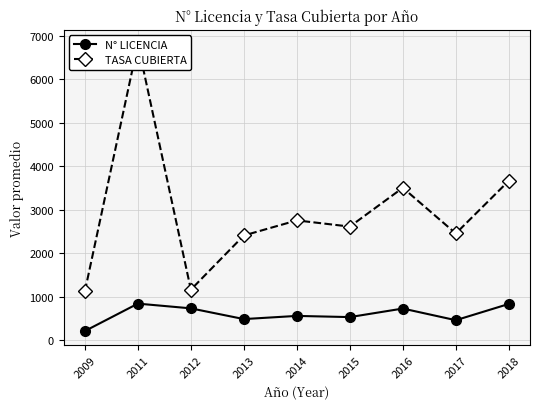

The value of TASA CUBIERTA at 2014 is 4167.3. True or false?

False